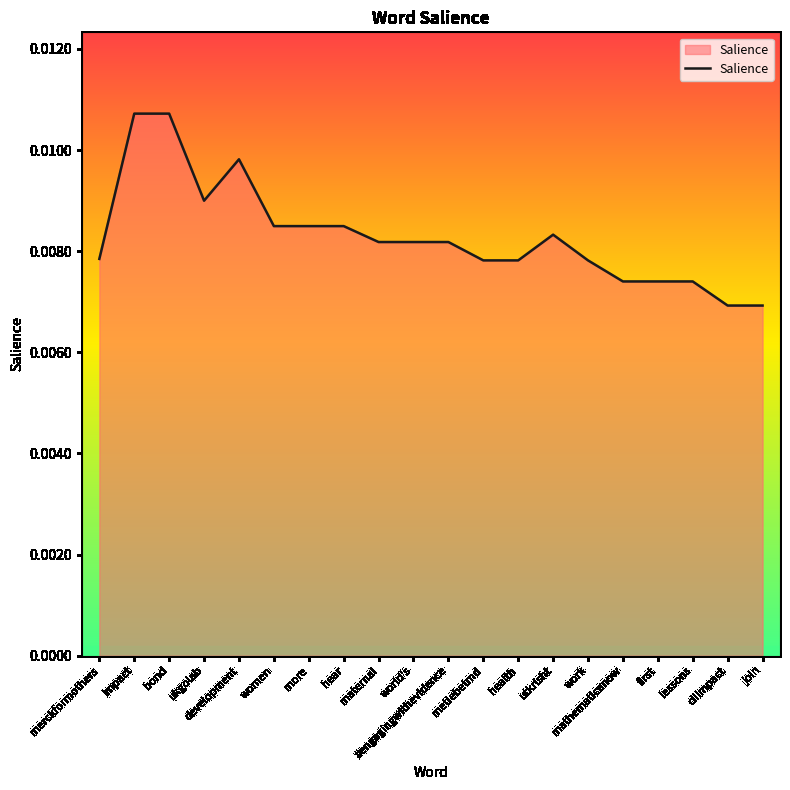

List the labels in order of value, smallest first.

ciiimpact, join, mathematicanow, first, lessons, metiebetmd, health, work, merckformothers, maternal, world's, #engagingwithevidence, utkrisht, women, more, hear, ukgolab, development, impact, bond